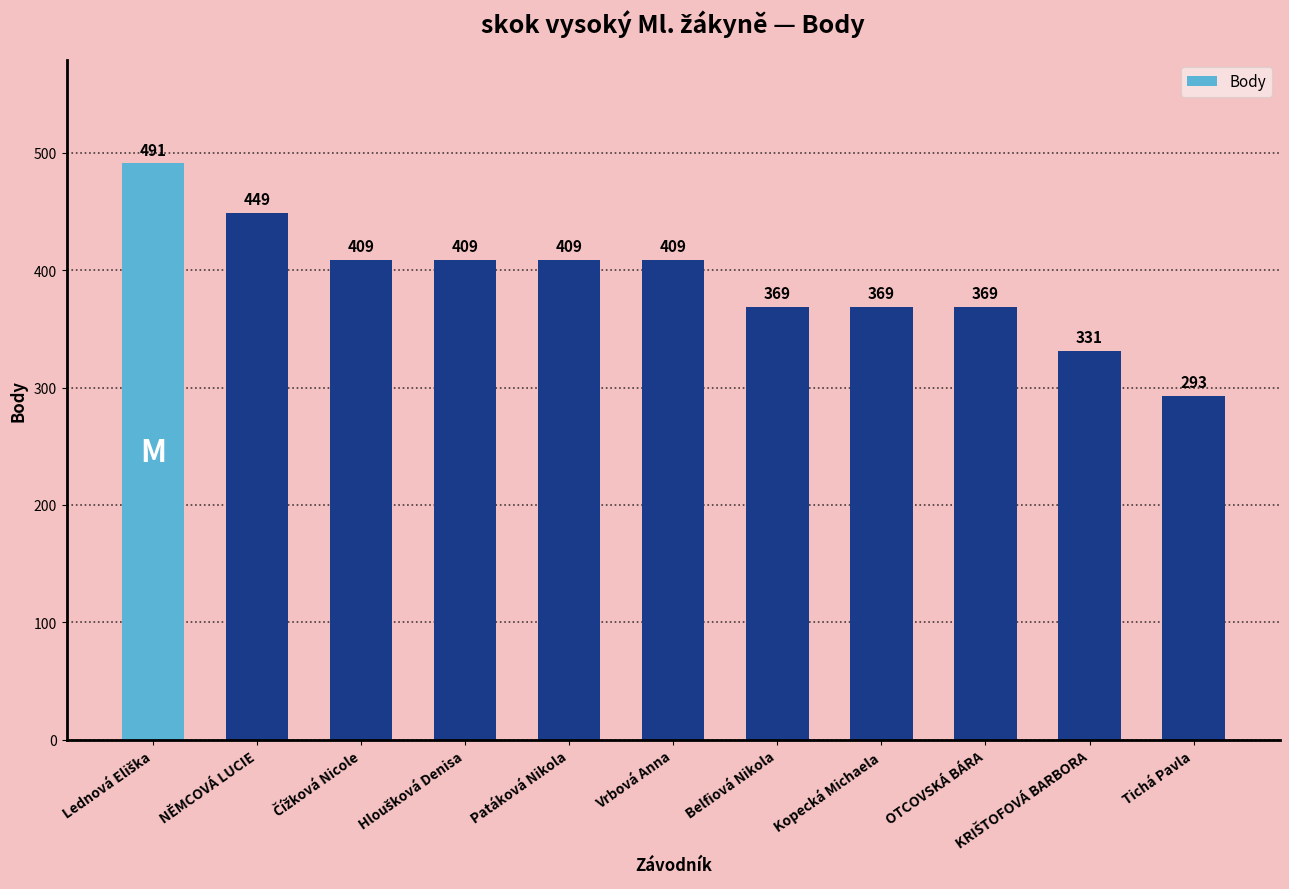

Are the bars horizontal?

No